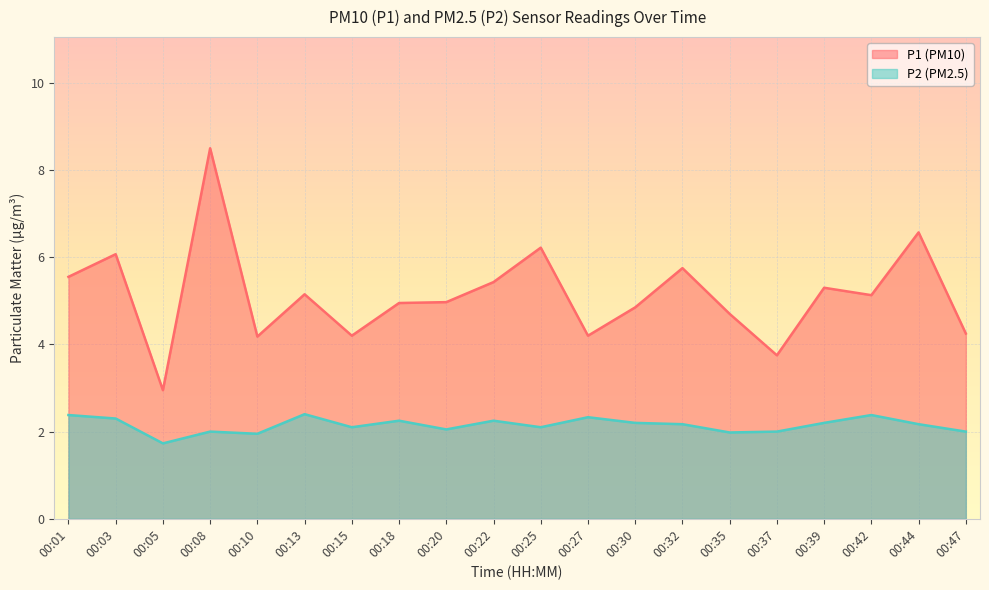

The P2 series shows 2.2 at 00:39. True or false?

True